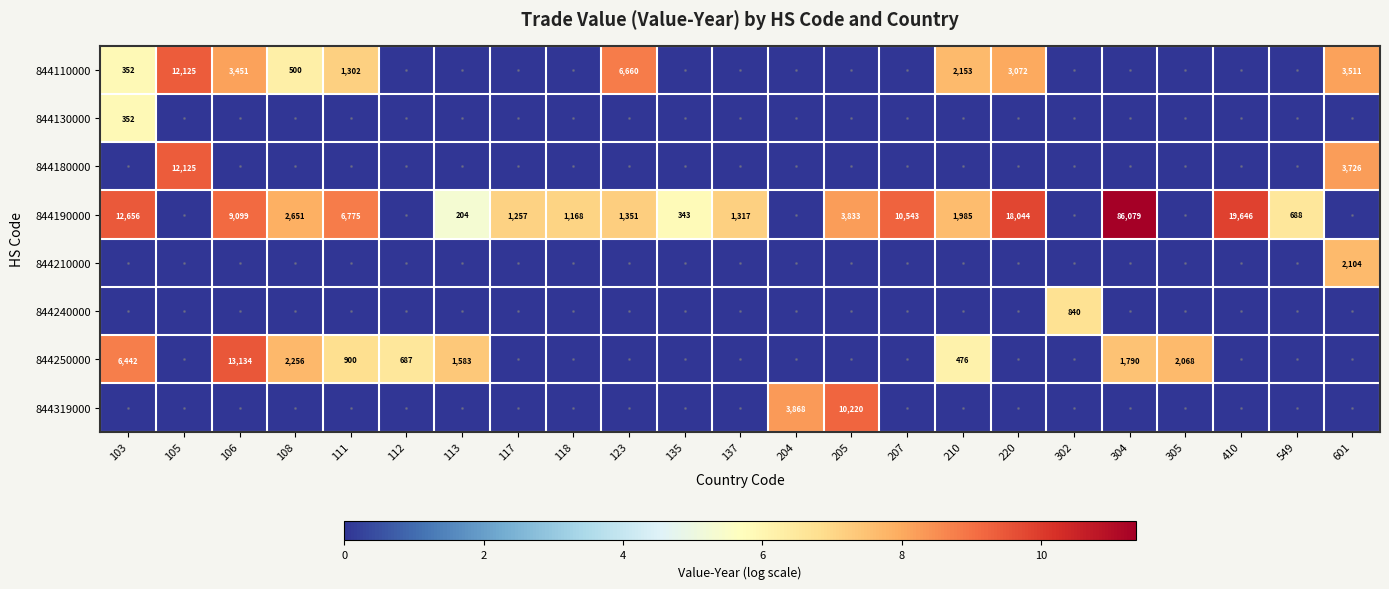

Is it true that 844180000 equals 12125 at 105?

True